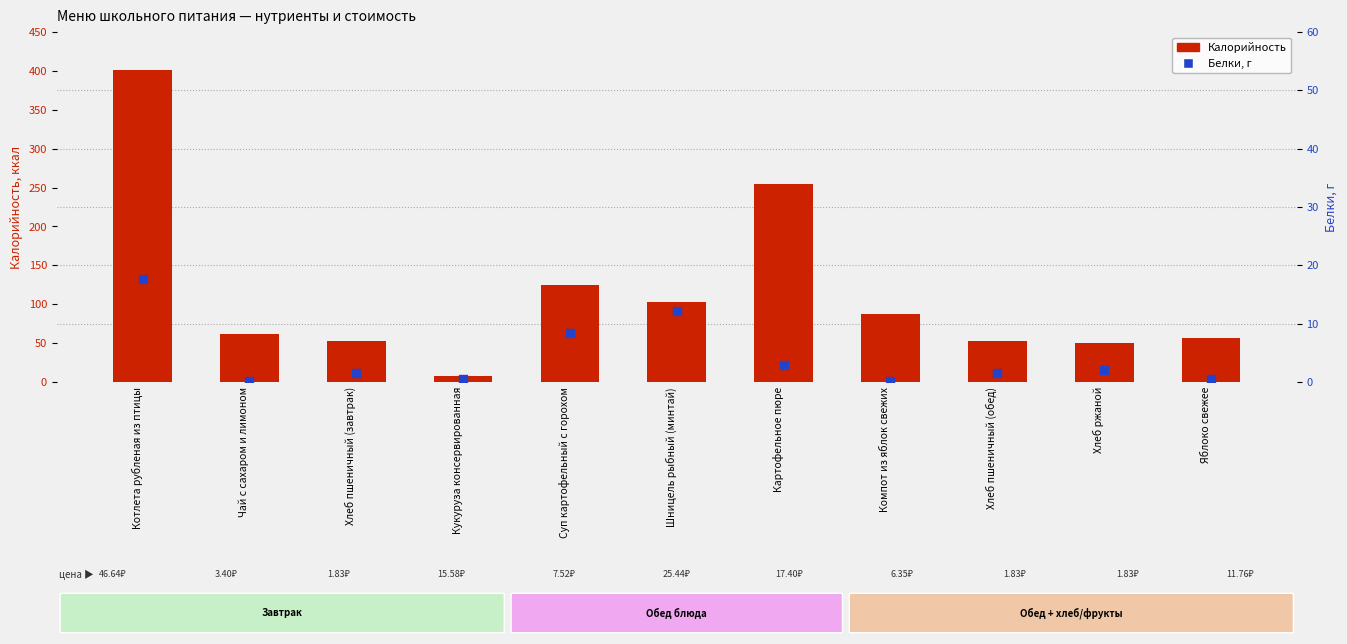

Which series has the largest Y range (max minus min)?

Калорийность